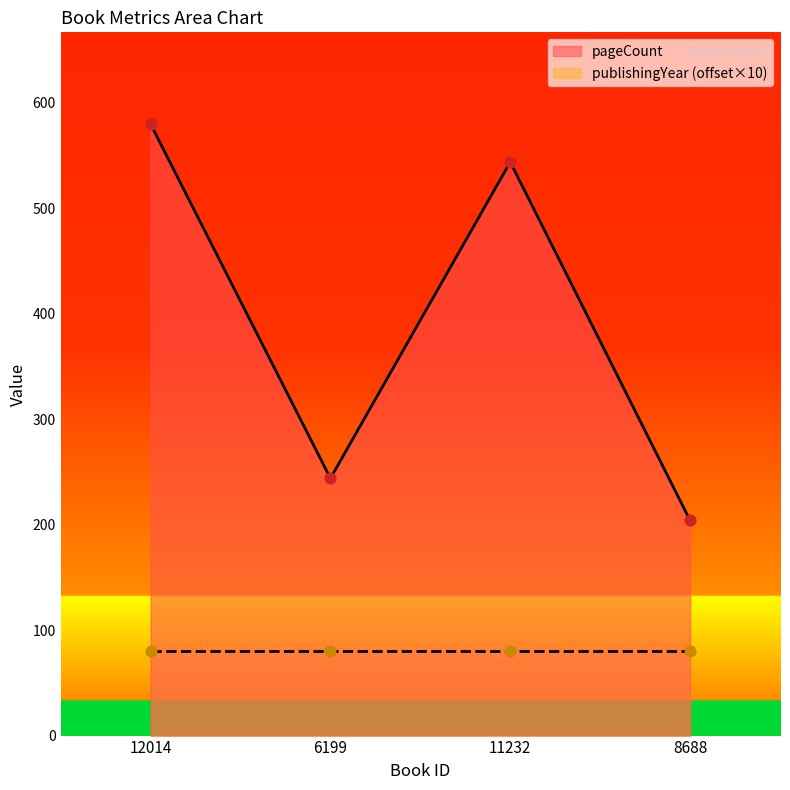

What is the change in value from 6199 to 11232?

+300